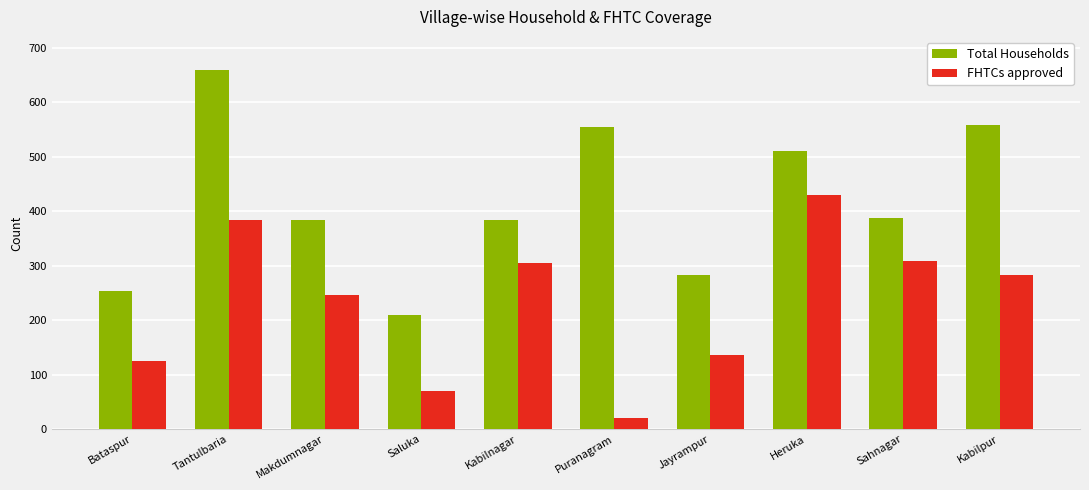

How many data points does each series have?

10